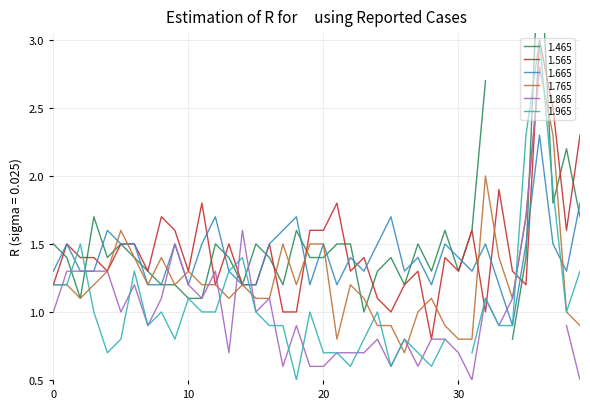

How many interior local valleys does the 1.665 series have?

9